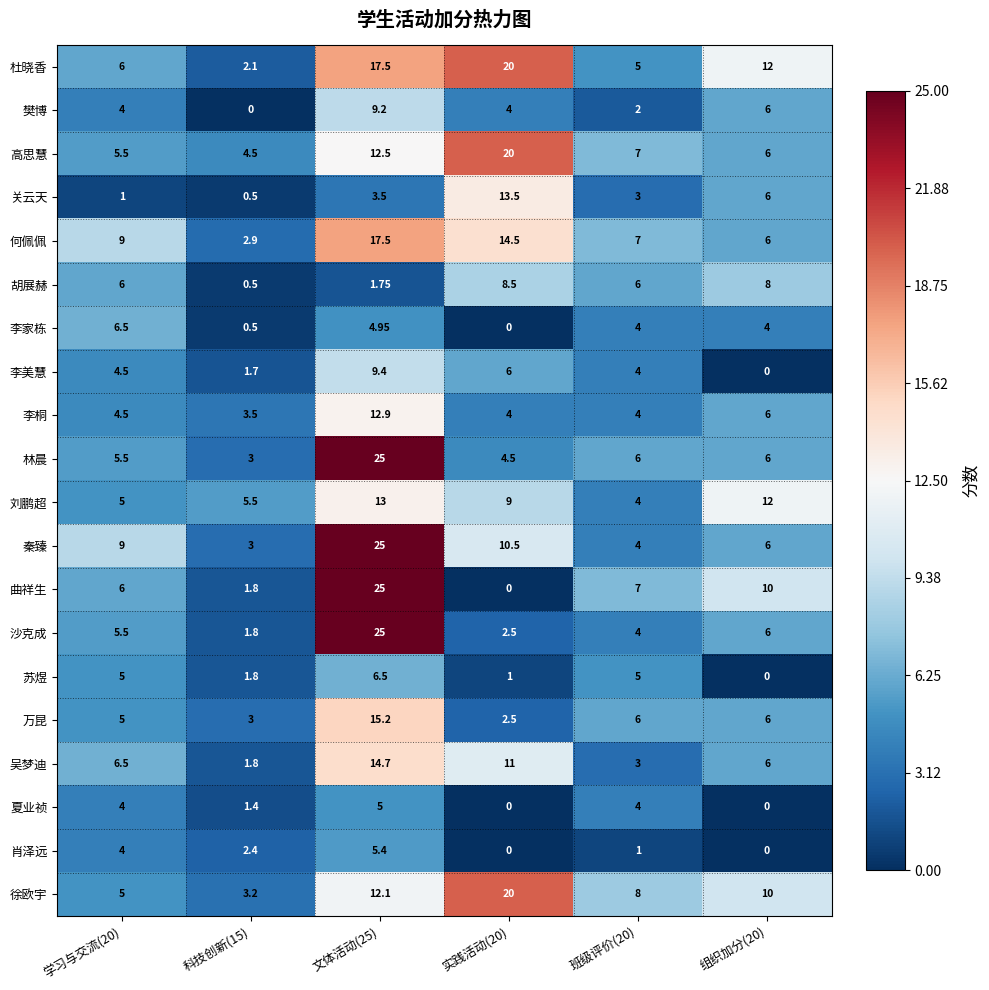

Which series changed the most between 学习与交流(20) and 实践活动(20)?

徐欧宇